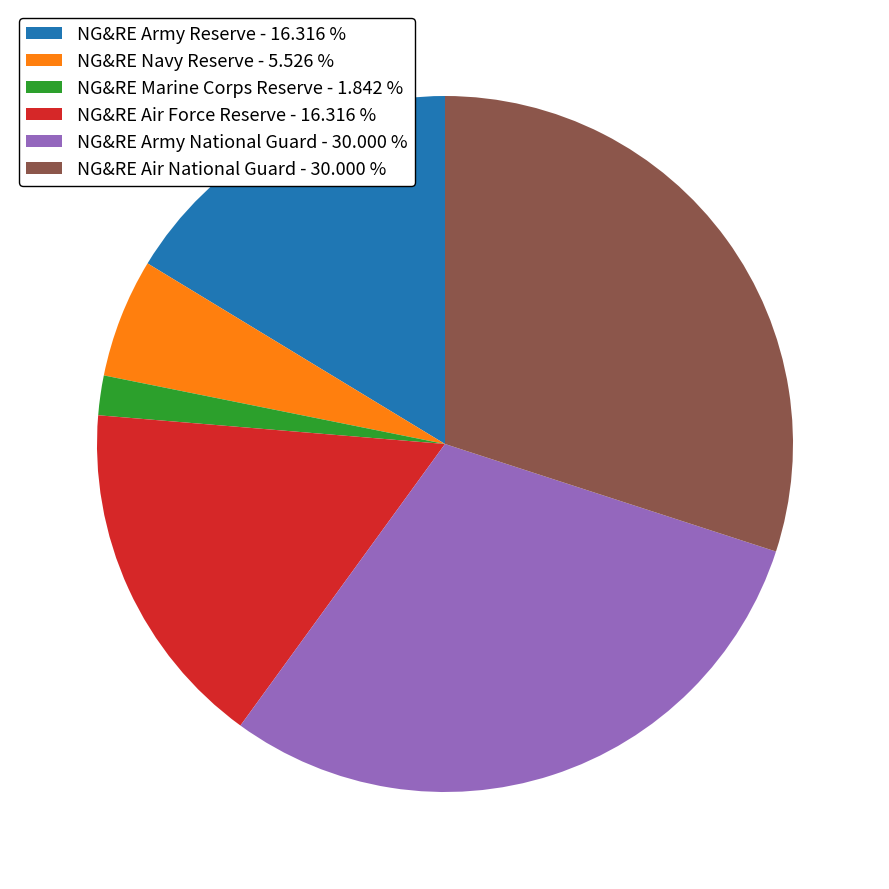

Is the sum of NG&RE Army Reserve - 16.316 % and NG&RE Marine Corps Reserve - 1.842 % greater than half?

No